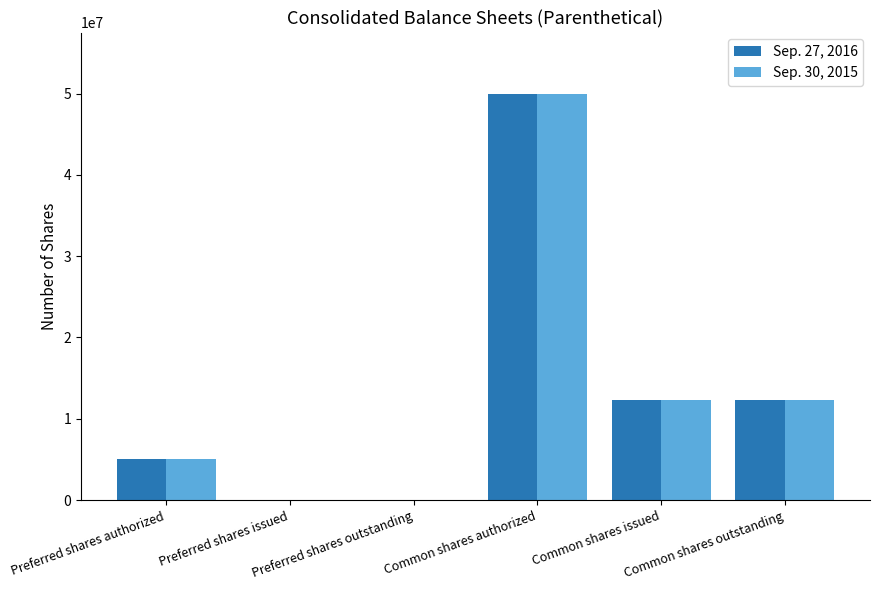

At which label does Sep. 30, 2015 first exceed 12259550?

Common shares authorized